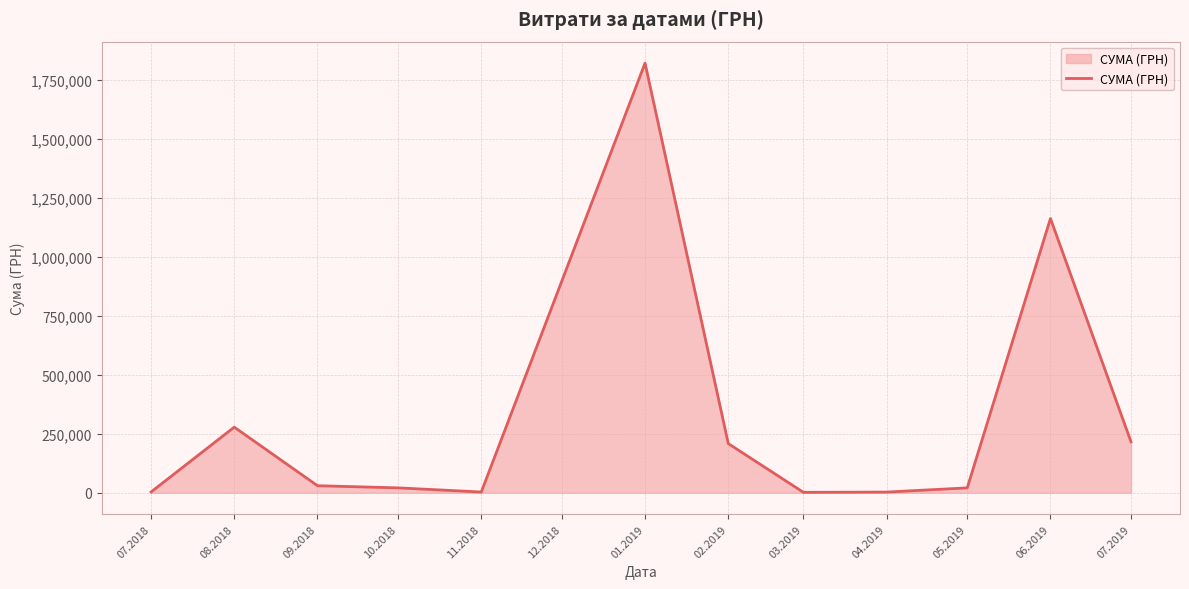

What is the change in value from 08.2018 to 06.2019?

+883838.9